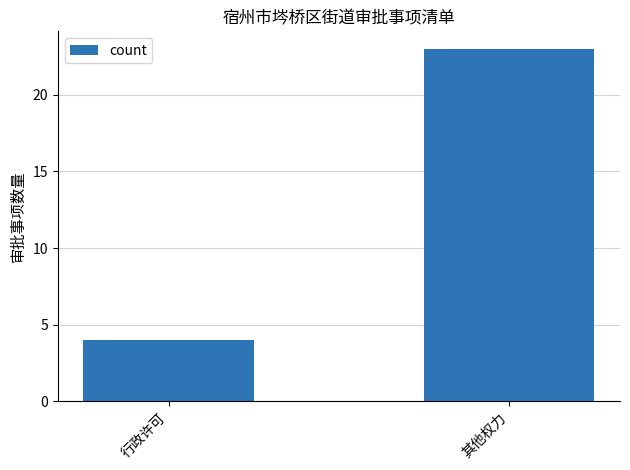

Rank the categories by value from highest to lowest.

其他权力, 行政许可